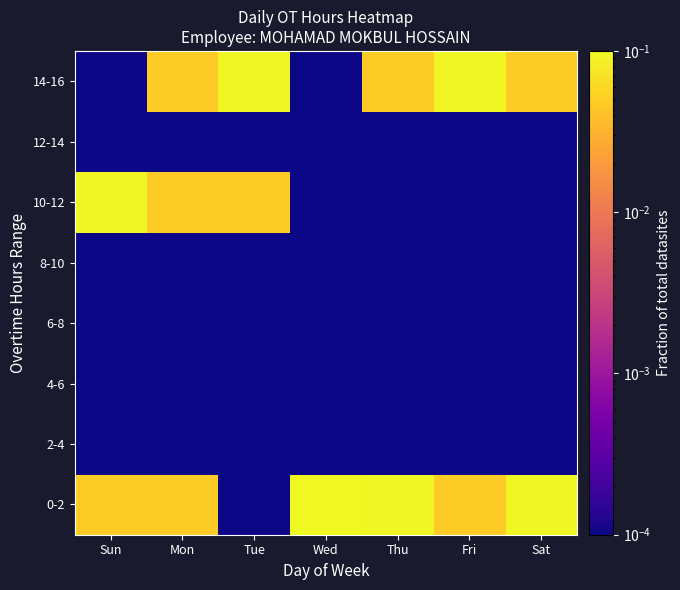

Reading left to right, transcribe all the data shown in this chart.

0-2: Sun=0.0	Mon=0.0	Tue=0.0	Wed=0.1	Thu=0.1	Fri=0.0	Sat=0.1
2-4: Sun=0.0	Mon=0.0	Tue=0.0	Wed=0.0	Thu=0.0	Fri=0.0	Sat=0.0
4-6: Sun=0.0	Mon=0.0	Tue=0.0	Wed=0.0	Thu=0.0	Fri=0.0	Sat=0.0
6-8: Sun=0.0	Mon=0.0	Tue=0.0	Wed=0.0	Thu=0.0	Fri=0.0	Sat=0.0
8-10: Sun=0.0	Mon=0.0	Tue=0.0	Wed=0.0	Thu=0.0	Fri=0.0	Sat=0.0
10-12: Sun=0.1	Mon=0.0	Tue=0.0	Wed=0.0	Thu=0.0	Fri=0.0	Sat=0.0
12-14: Sun=0.0	Mon=0.0	Tue=0.0	Wed=0.0	Thu=0.0	Fri=0.0	Sat=0.0
14-16: Sun=0.0	Mon=0.0	Tue=0.1	Wed=0.0	Thu=0.0	Fri=0.1	Sat=0.0